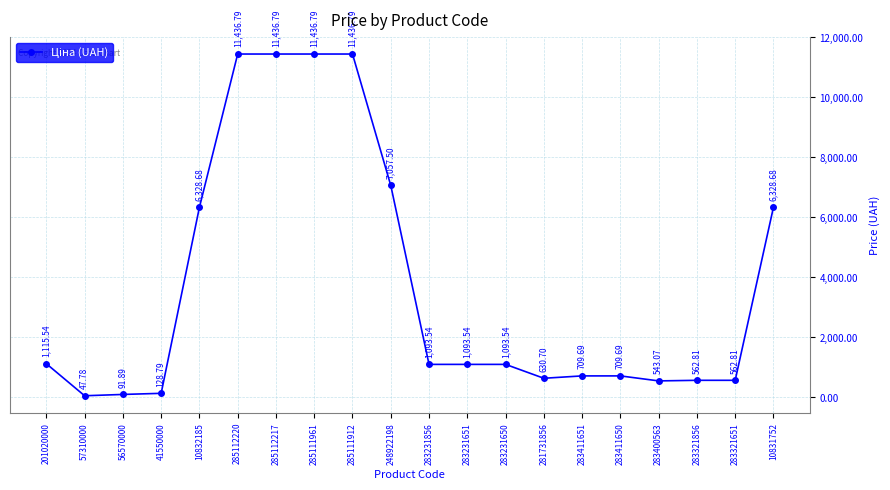

What is the average value?

3692.3